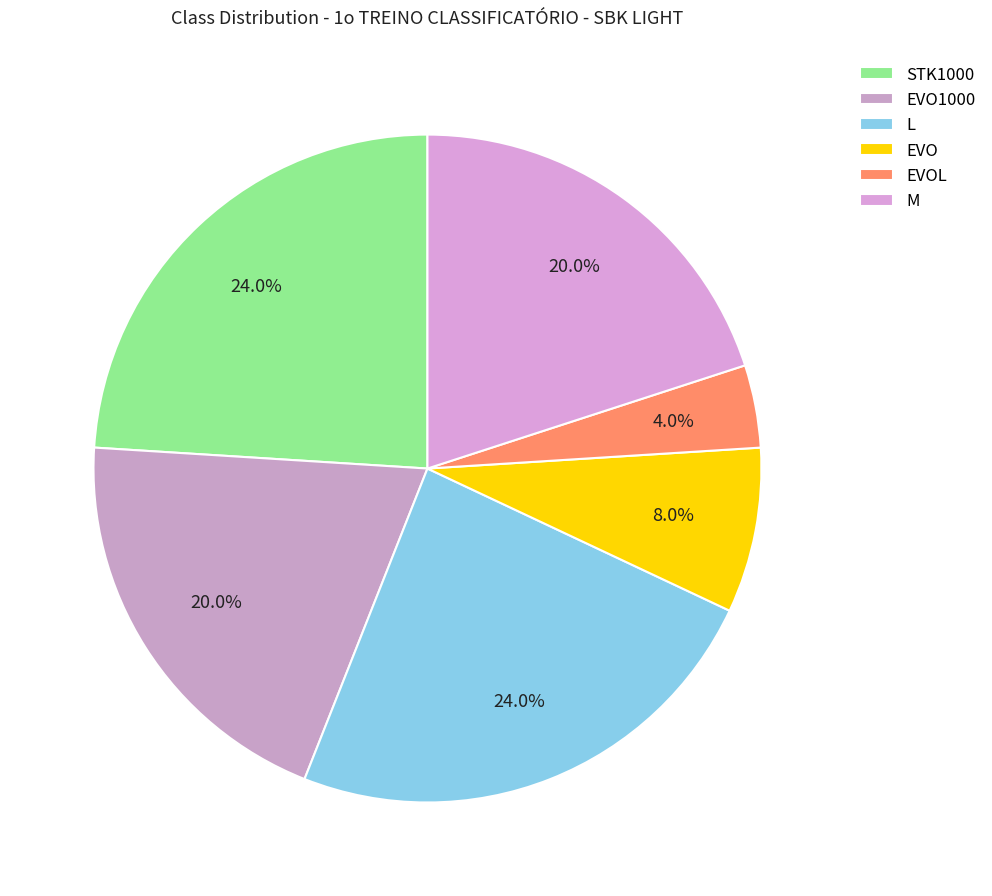

How many slices are in this pie chart?

6